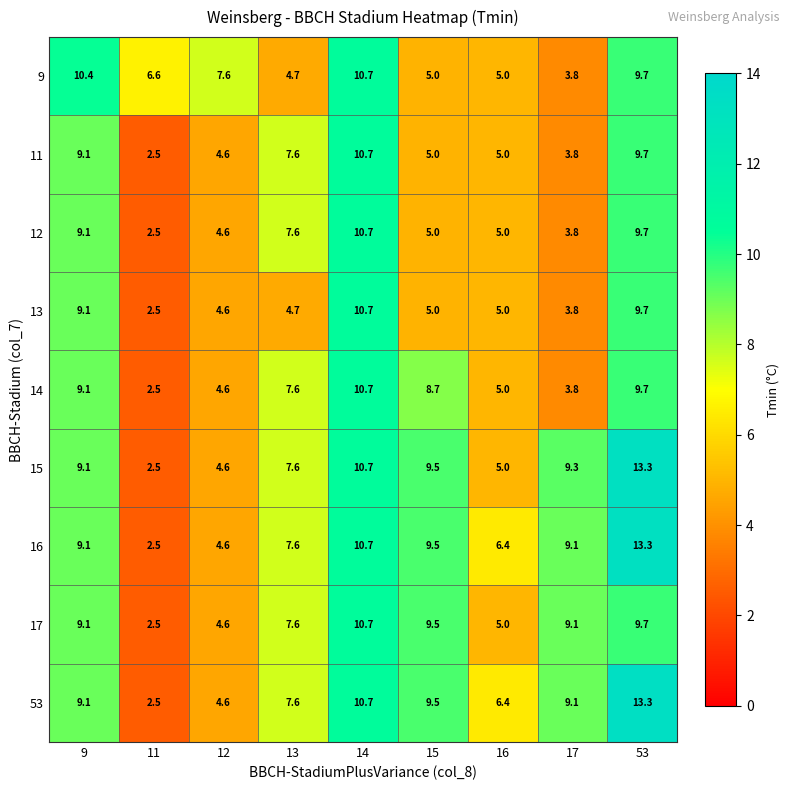

Where is 14 nearest to the value 6?

16